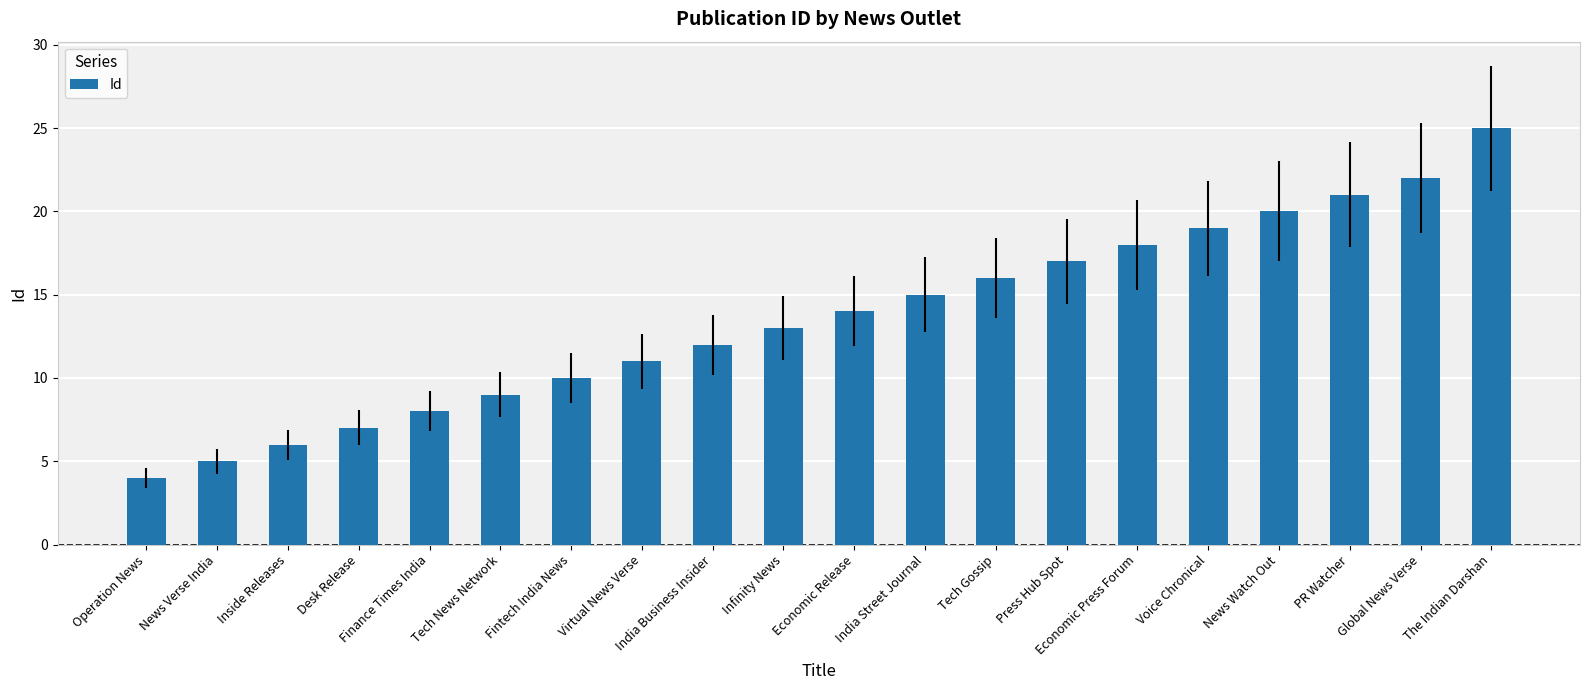

How many bars are there in total?

20